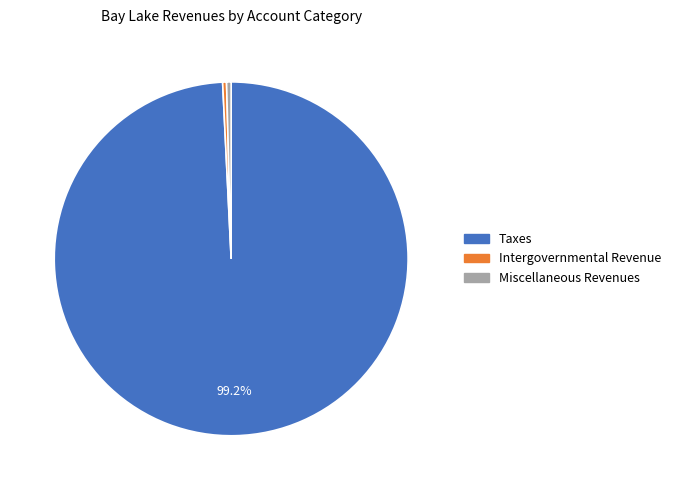

What is the ratio of the value at Taxes to the value at Intergovernmental Revenue?

279.9